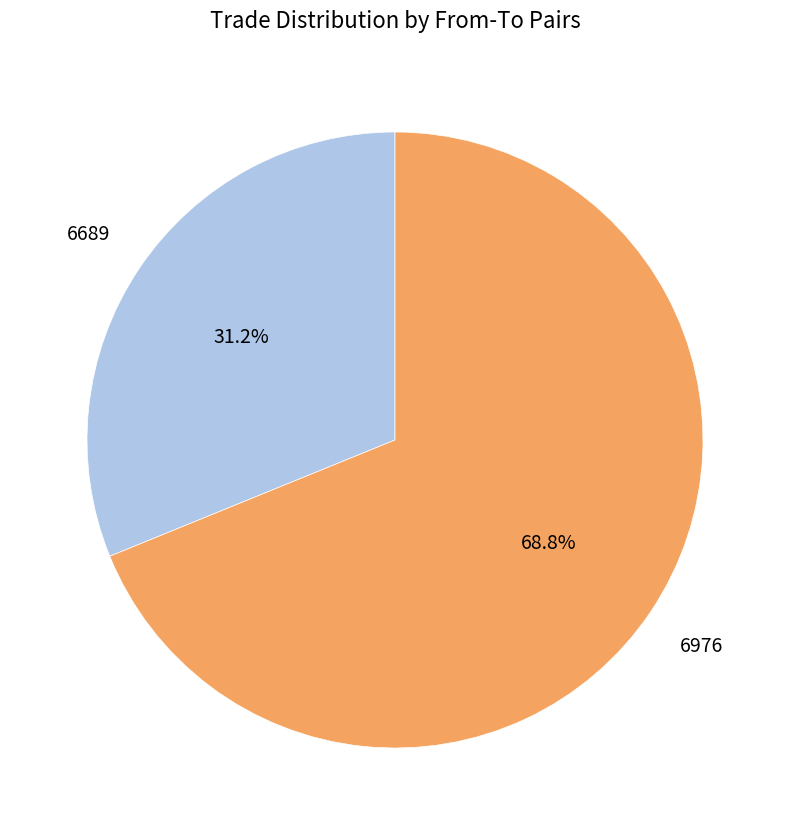

How many slices are in this pie chart?

2